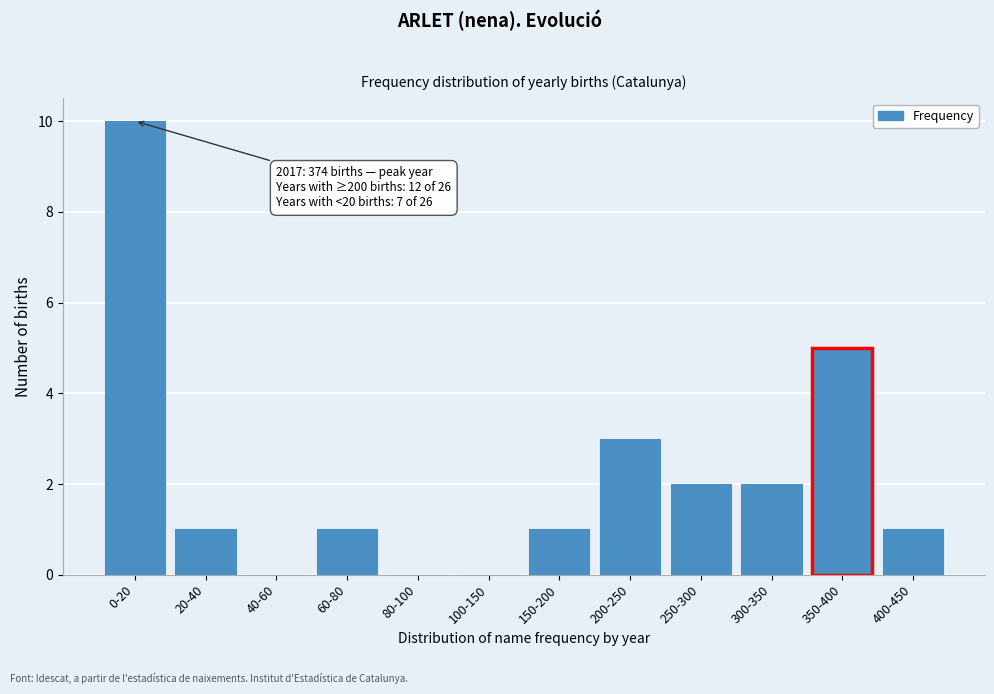

Reading left to right, transcribe all the data shown in this chart.

0-20=10	20-40=1	40-60=0	60-80=1	80-100=0	100-150=0	150-200=1	200-250=3	250-300=2	300-350=2	350-400=5	400-450=1